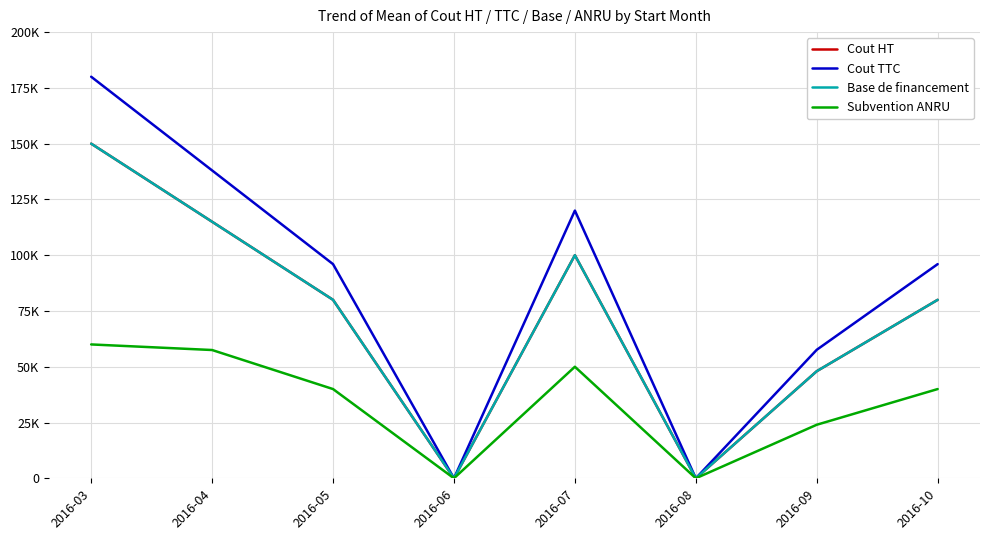

Does the chart have visible grid lines?

Yes